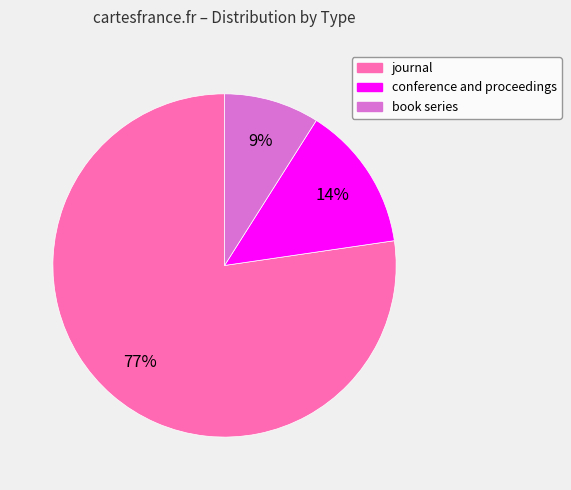

To the nearest percent, what percentage of the pie is journal?

77%